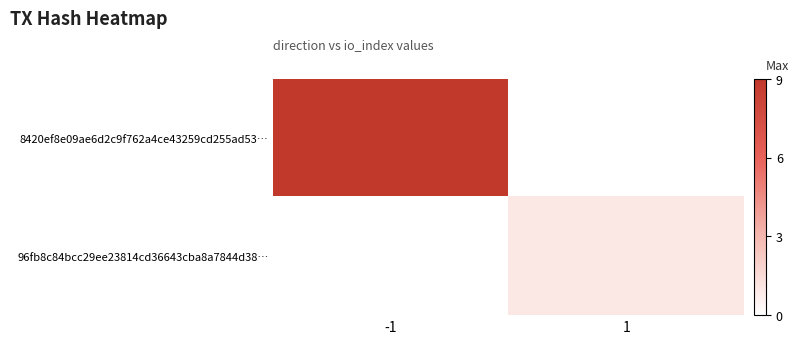

Which label corresponds to the largest value in the chart?

-1